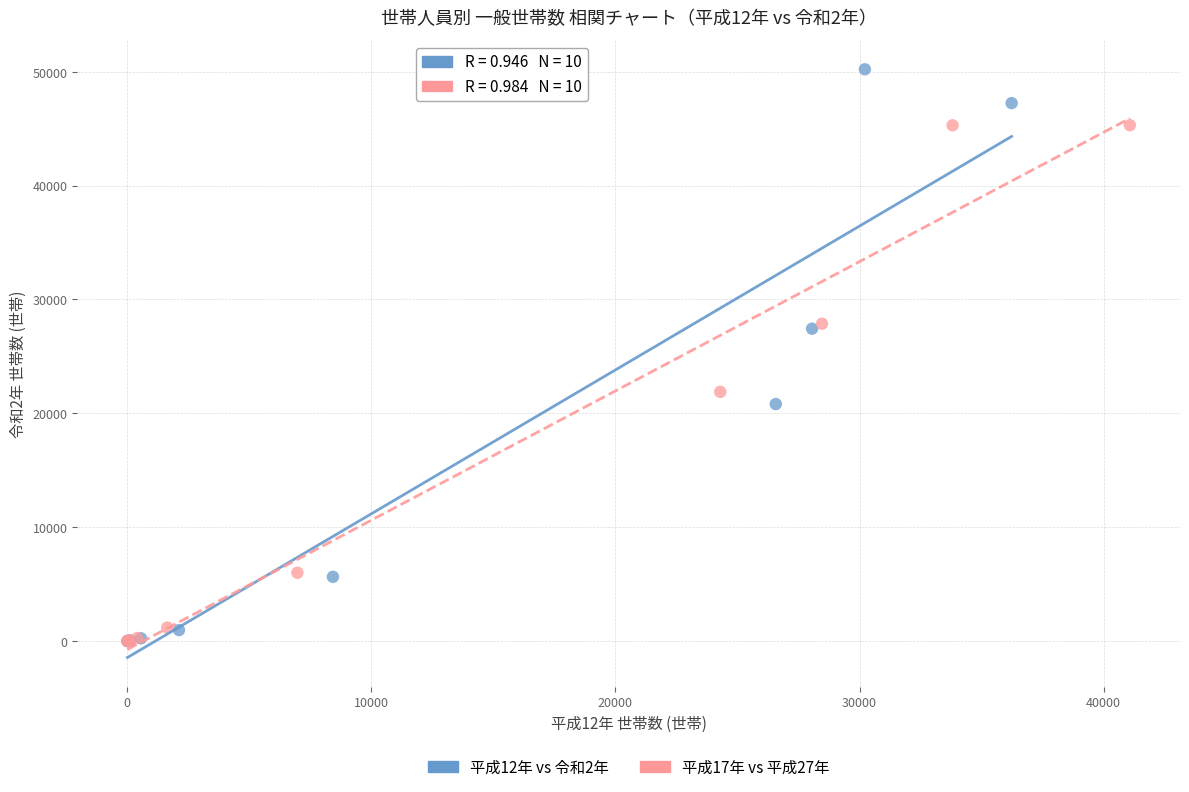

Which series has the largest Y range (max minus min)?

平成12年 vs 令和2年